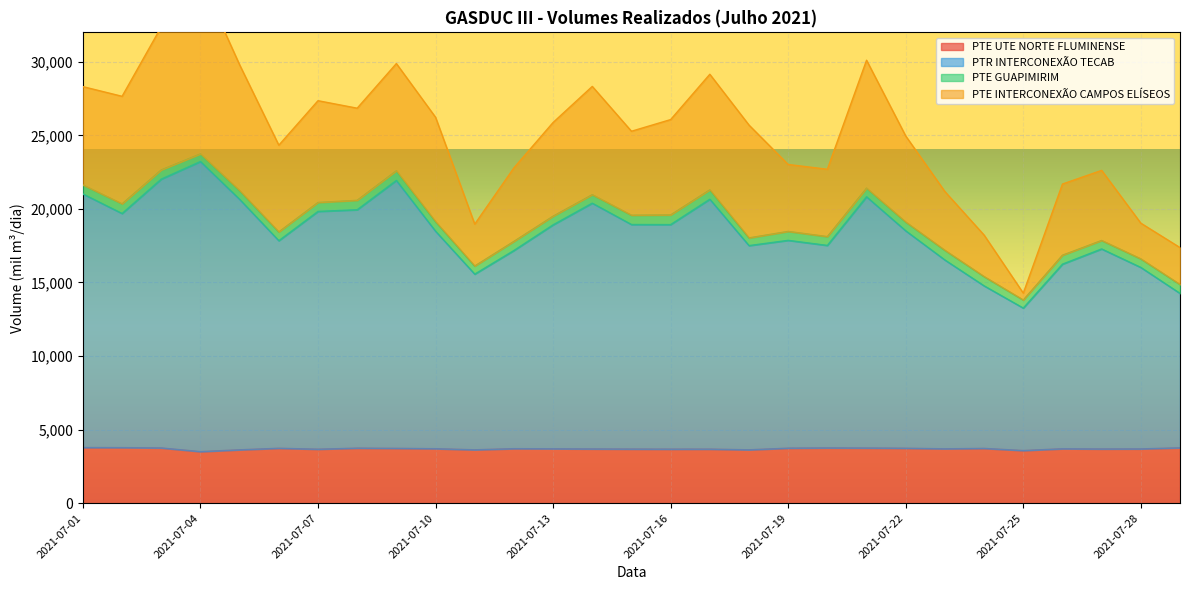

What is the value of the PTR INTERCONEXÃO TECAB point at the 20th from the left?

17518.6